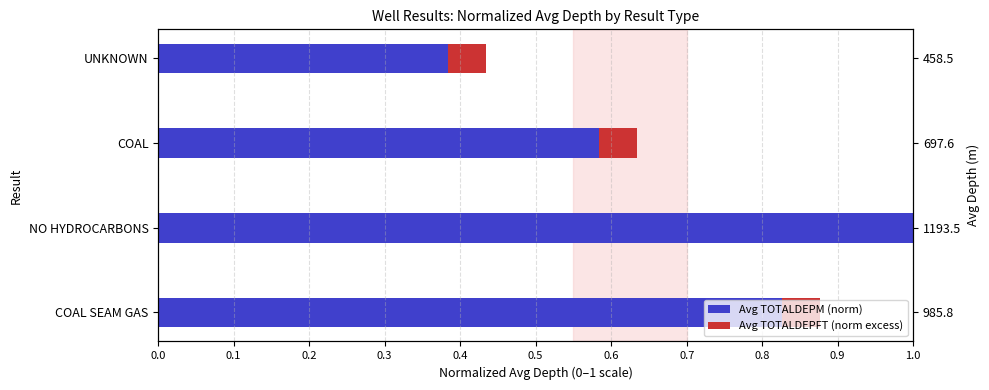

List the series in order of their overall mean, highest first.

Avg TOTALDEPM (norm), Avg TOTALDEPFT (norm excess)